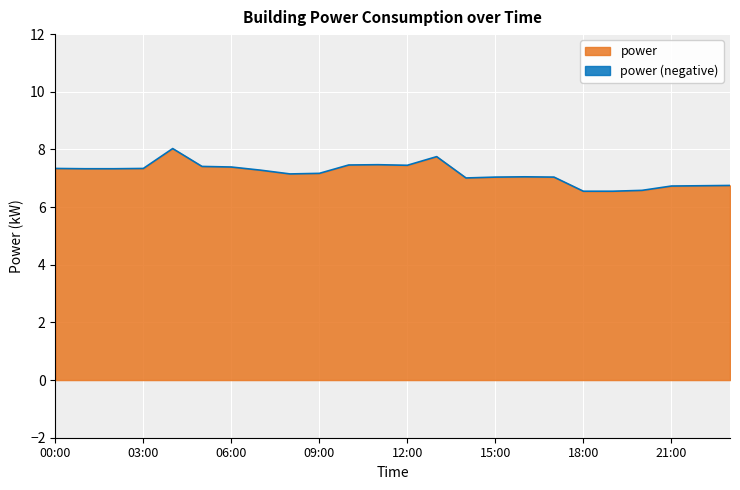

What is the value of the 21st point from the left?

6.6